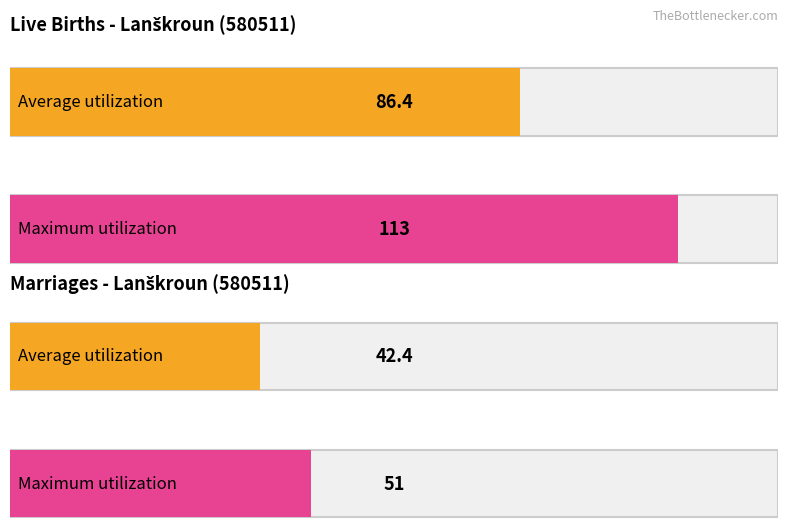

How many bars are there in each group?

2